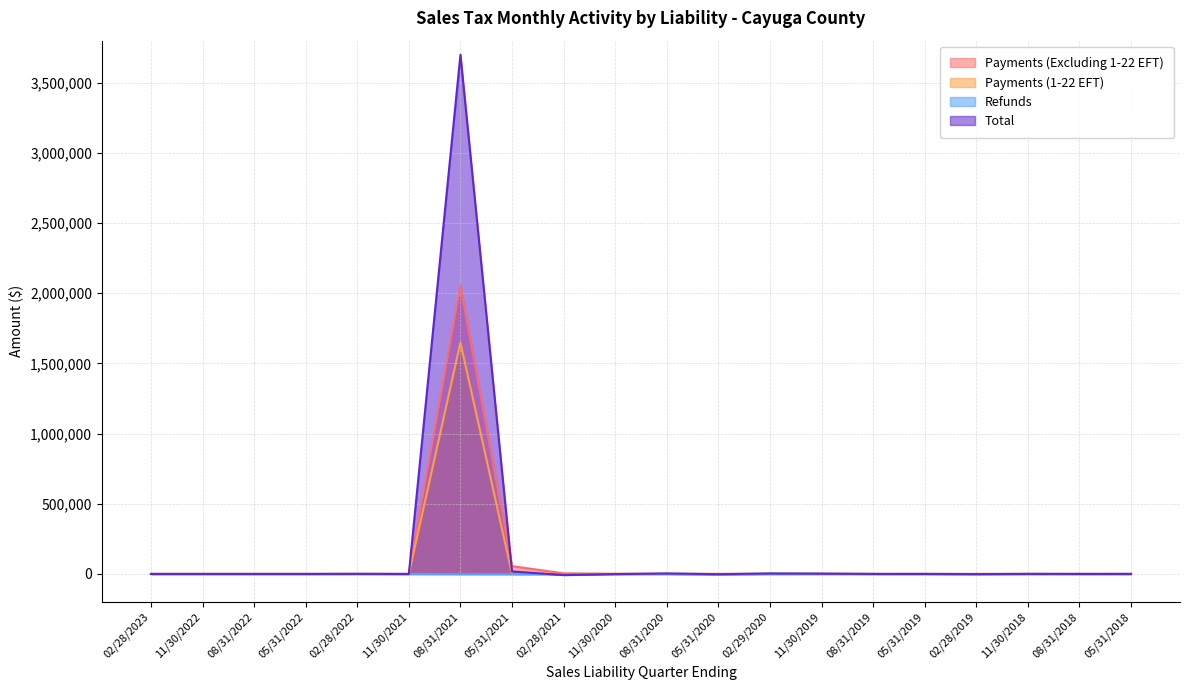

True or false: Refunds and Payments (Excluding 1-22 EFT) intersect in this chart.

False